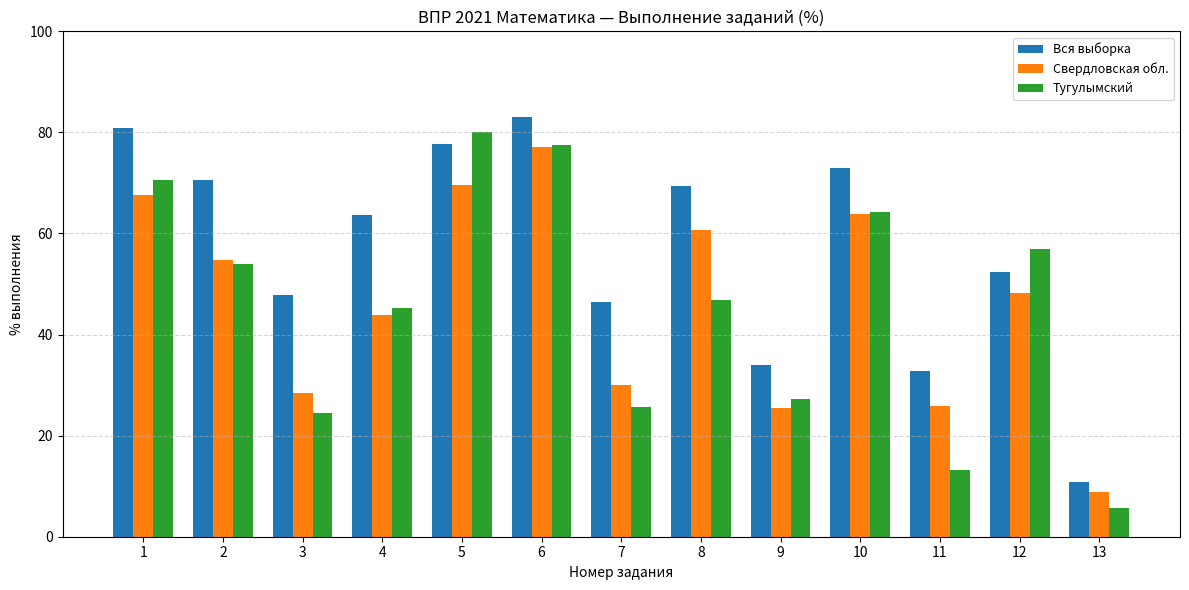

At which category is the sum across all series the highest?

6